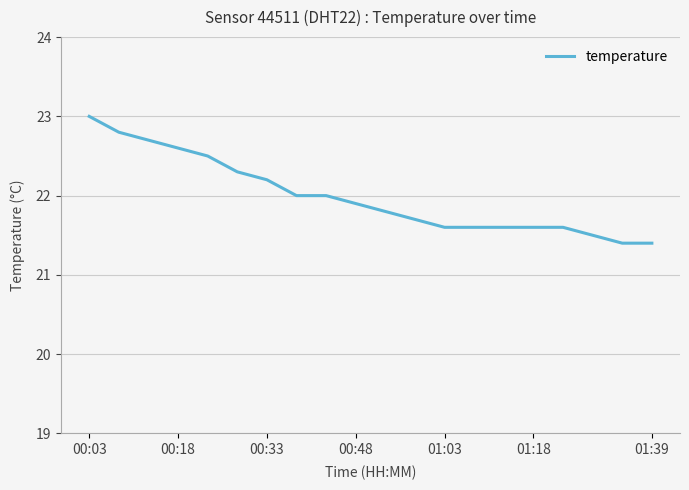

What is the smallest value displayed?

21.4